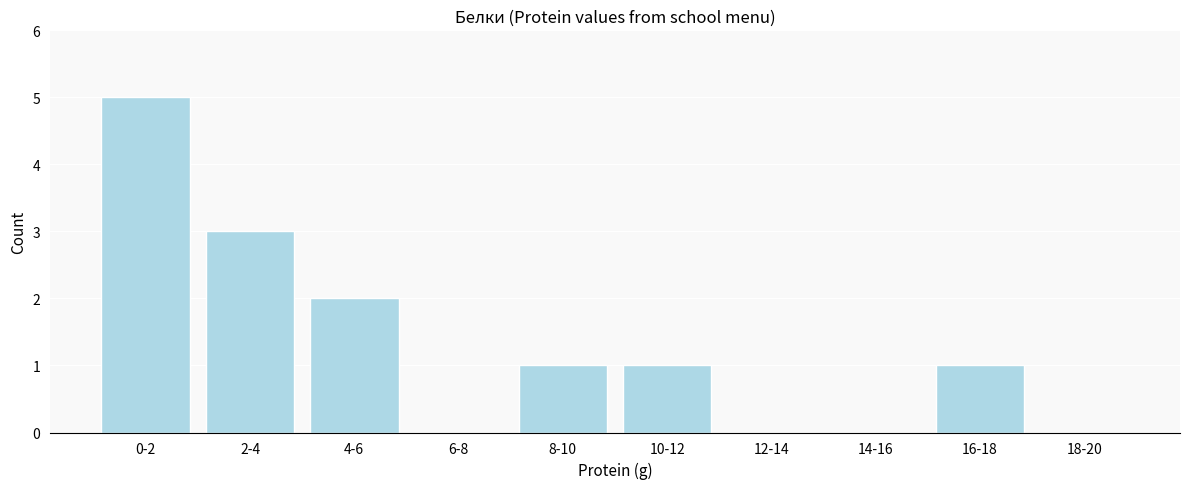

Reading right to left, extract all data points from this chart.

18-20=0	16-18=1	14-16=0	12-14=0	10-12=1	8-10=1	6-8=0	4-6=2	2-4=3	0-2=5